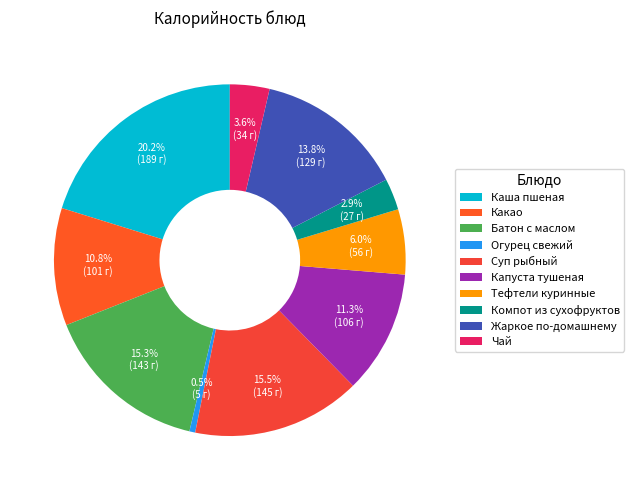

Which category has the smallest portion of the pie?

Огурец свежий